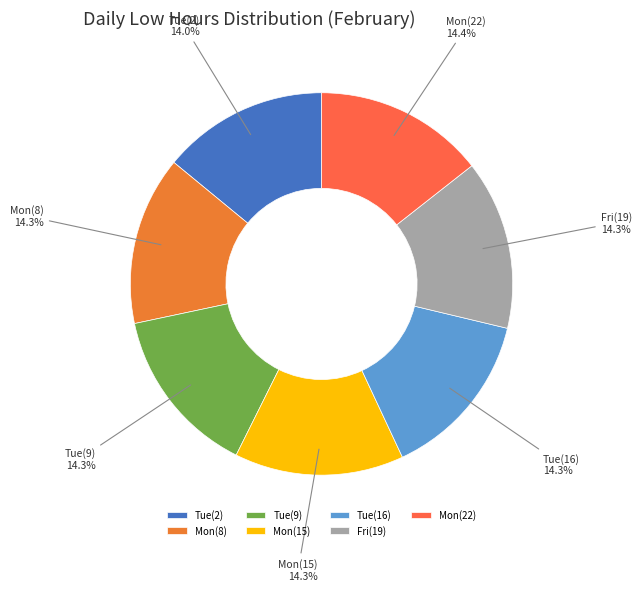

Do Fri(19) and Tue(16) together represent more than half of the pie?

No